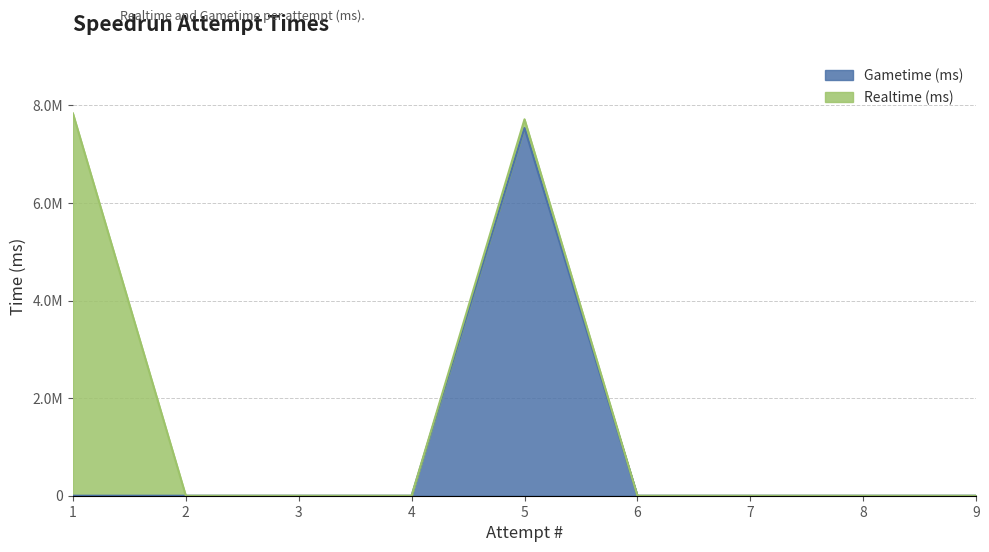

List the series in order of their overall mean, highest first.

Realtime (ms), Gametime (ms)